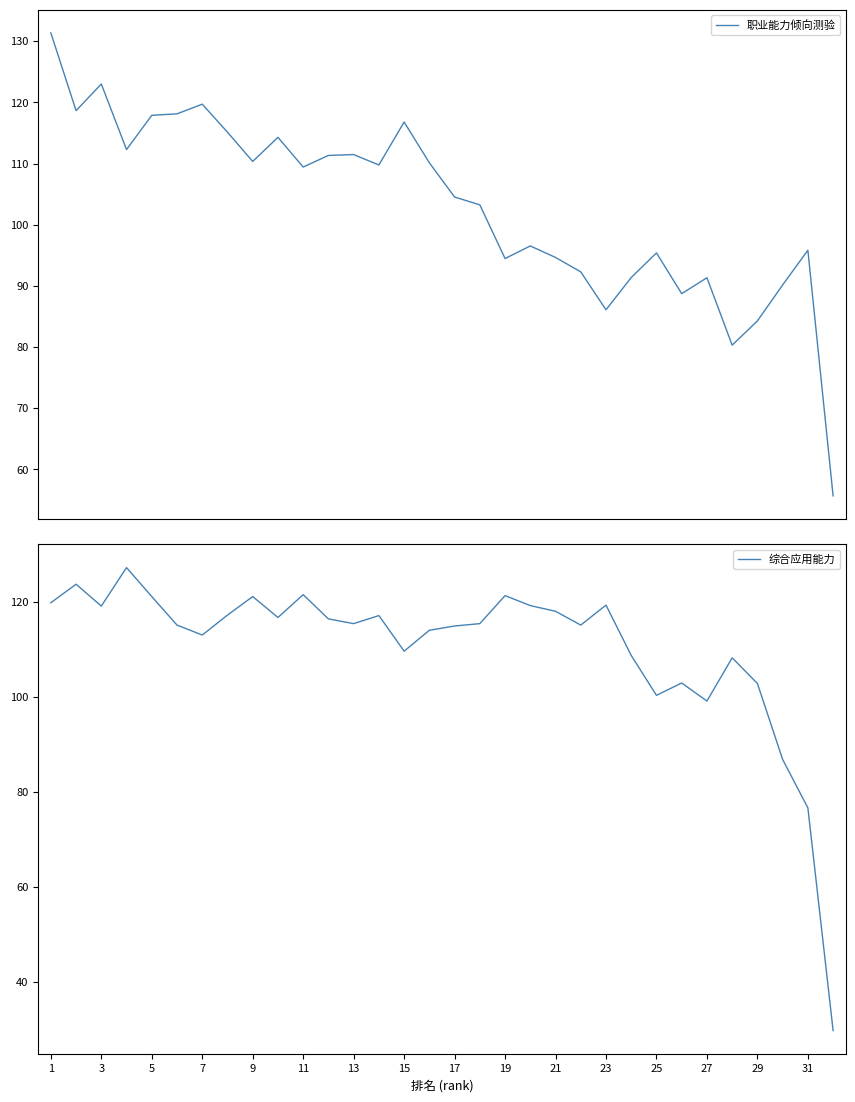

Is it true that 综合应用能力 equals 100.3 at 25?

True